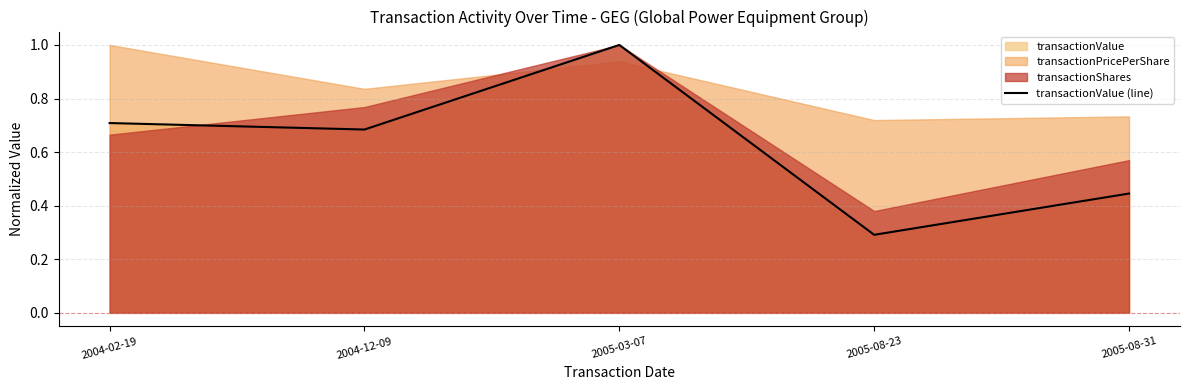

What is the greatest value displayed?

1.0